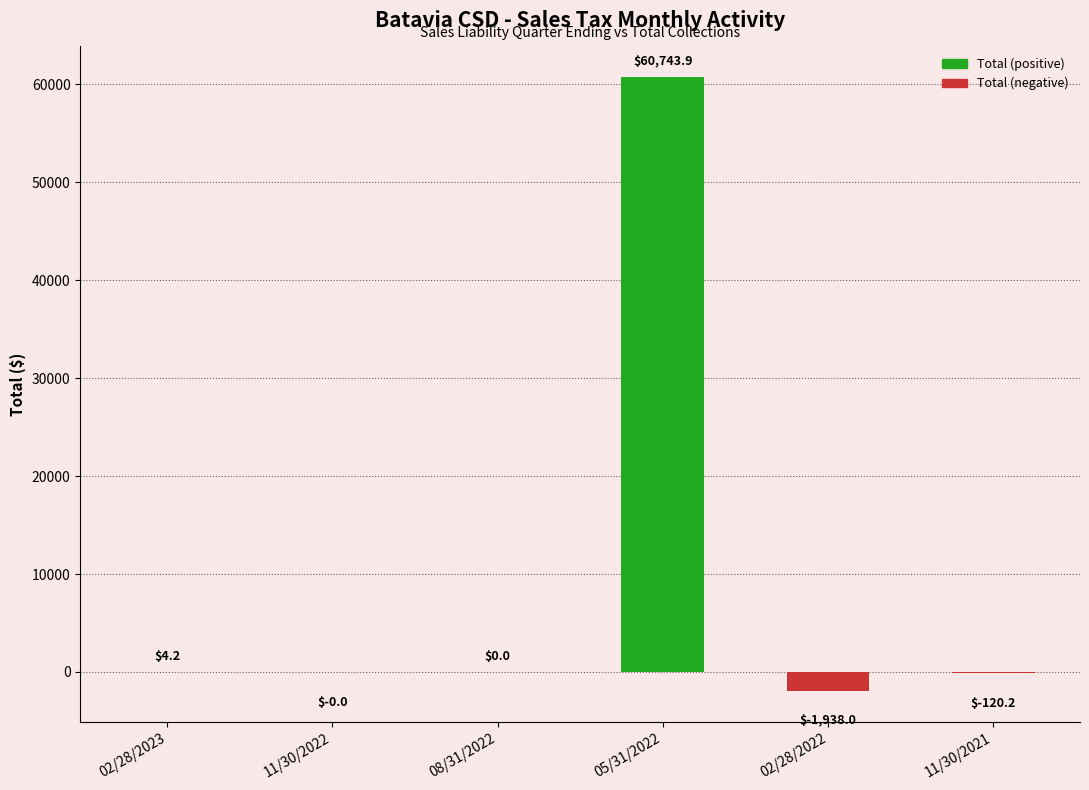

Between 11/30/2021 and 05/31/2022, which is larger?

05/31/2022